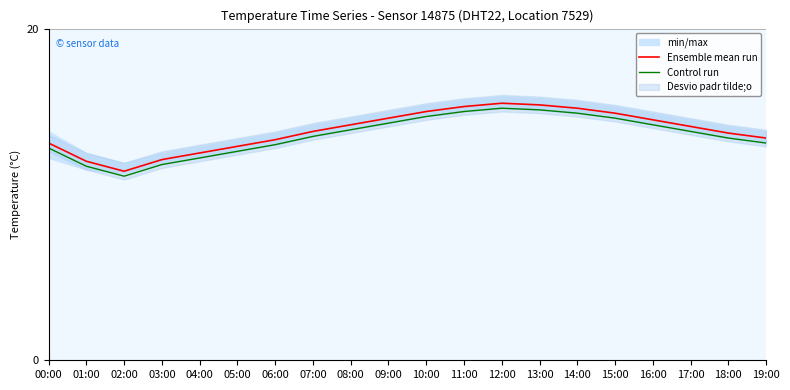

True or false: Control run and Ensemble mean run intersect in this chart.

False